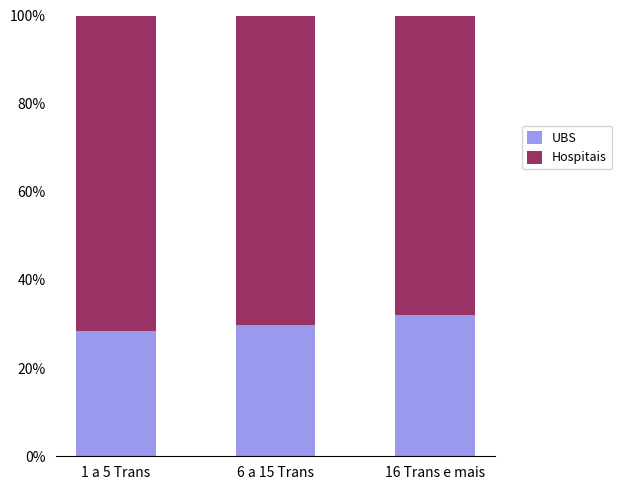

True or false: UBS has a value of 6.7 at 16 Trans e mais.

False